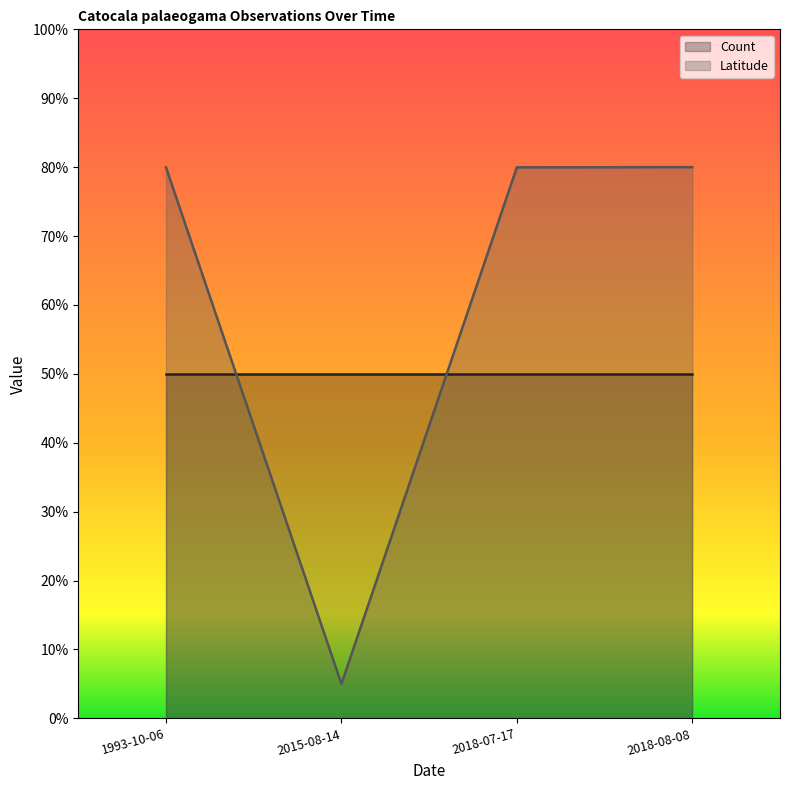

Is it true that the value at 1993-10-06 is 80.0?

True